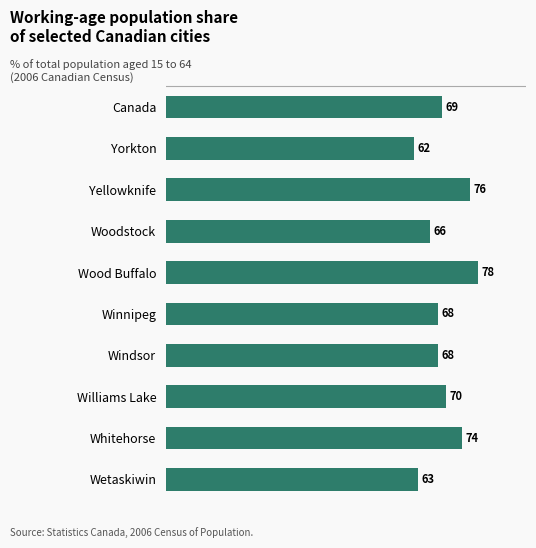

Reading top to bottom, what are all the values shown in this chart?

69	62	76	66	78	68	68	70	74	63